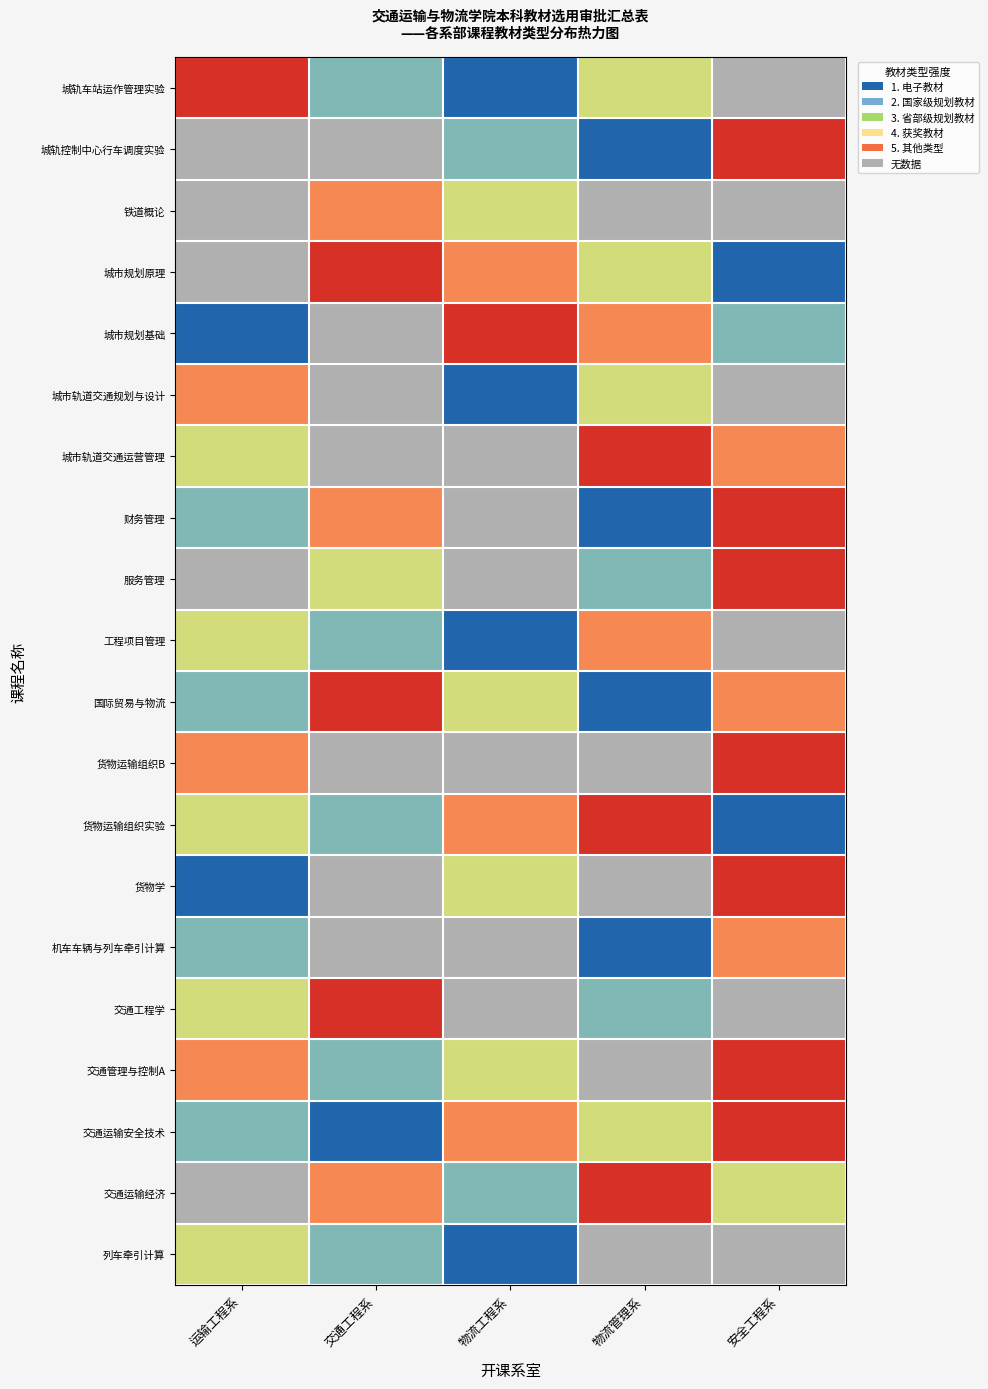

What is the spread (max minus min) of values at 交通工程系?

4.0